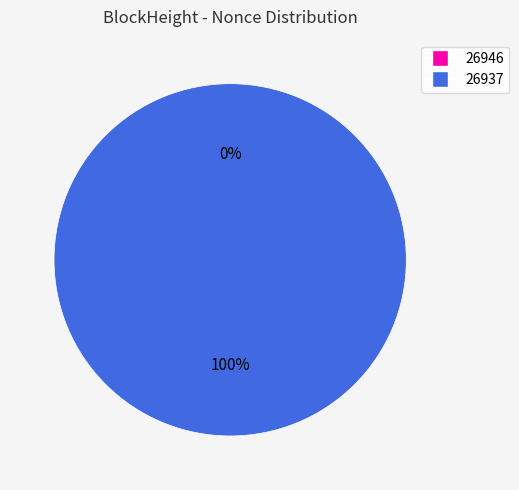

To the nearest percent, what is the difference between the largest and smallest slice percentages?

100%